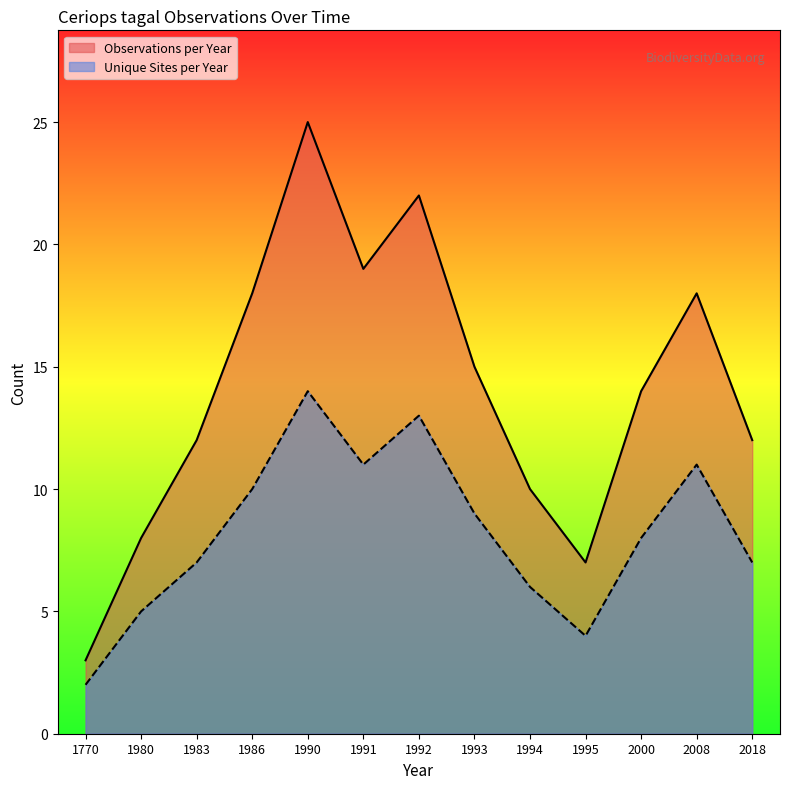

What is the total value across all series at 1983?

19